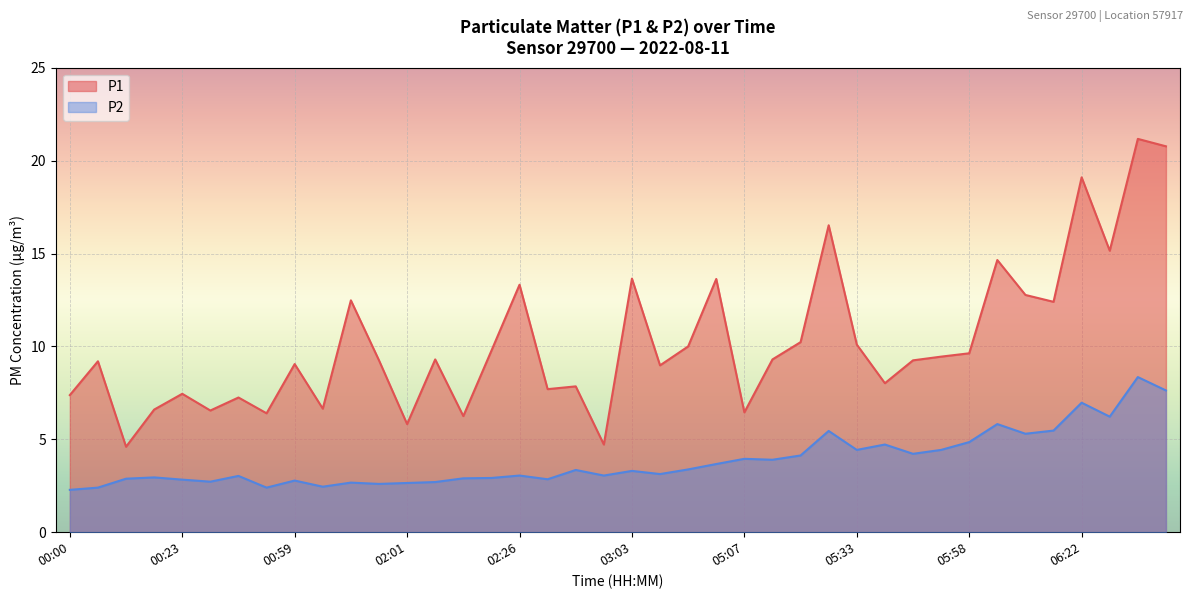

Which category has the lowest value across all series?

00:00